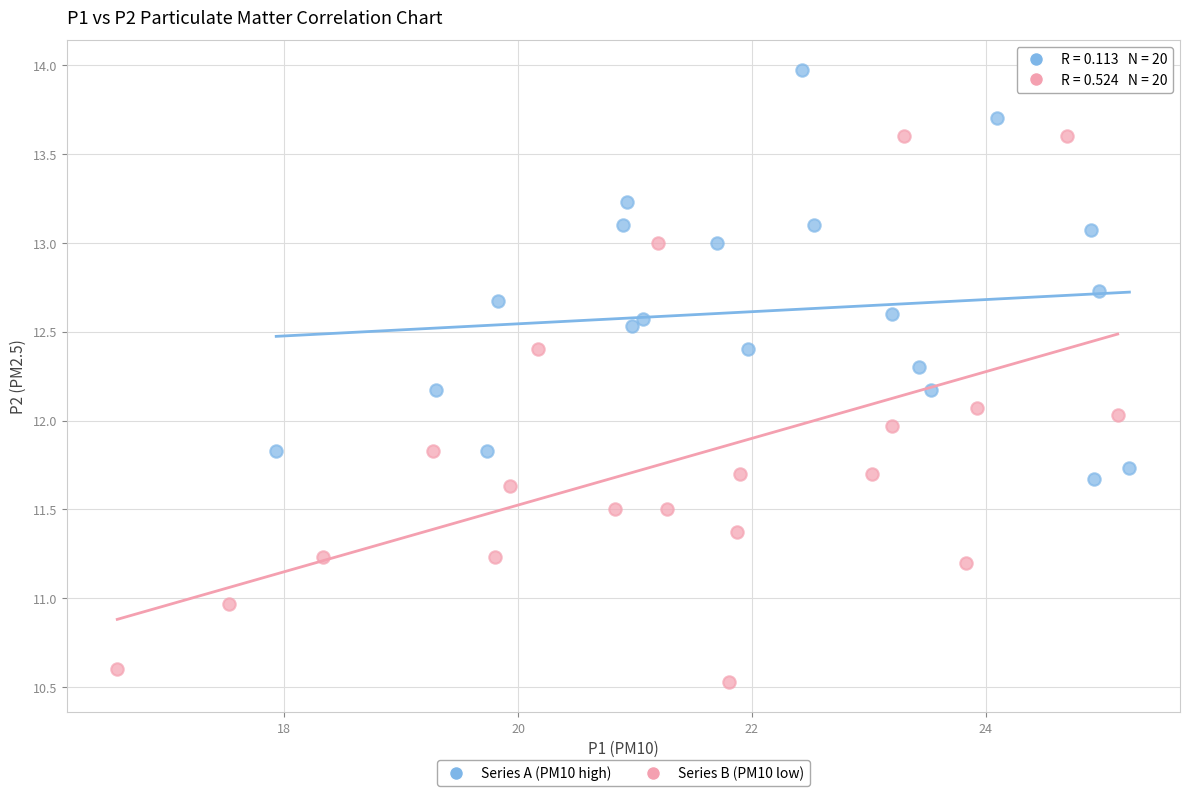

Which series contains the lowest Y value?

Series B (PM10 low)